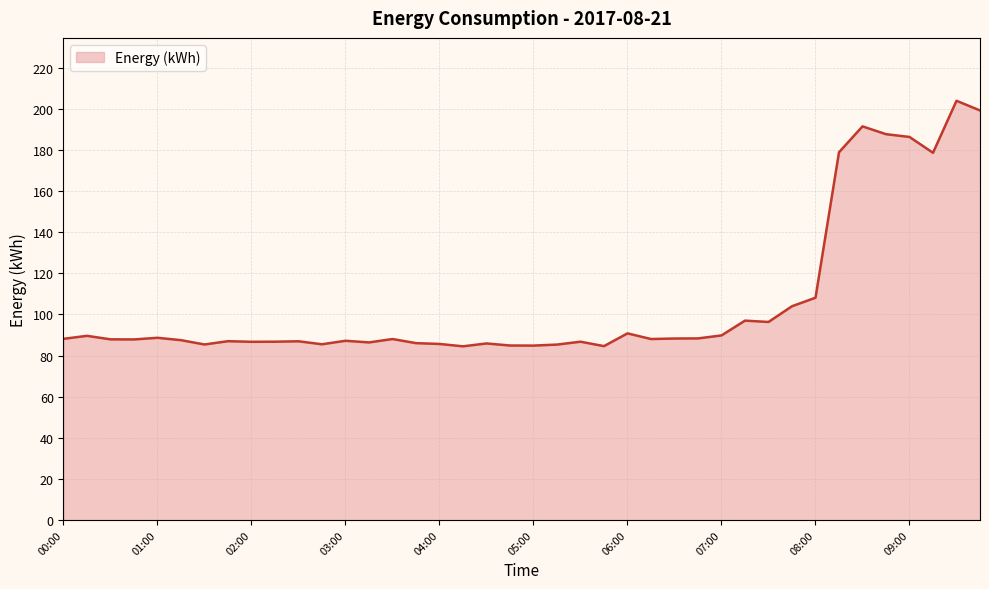

True or false: the data has more than 1 interior local peaks.

True